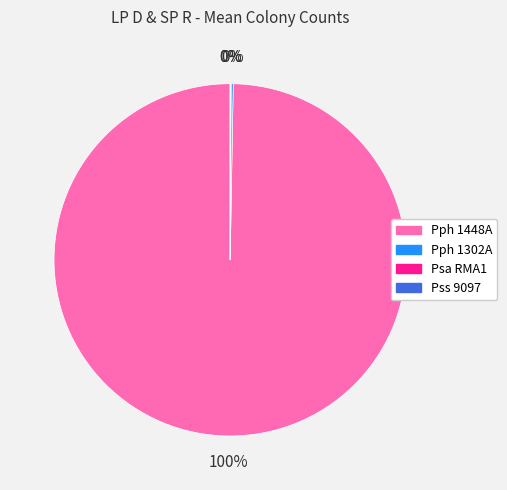

The Pph 1448A slice represents 100% of the pie. True or false?

True